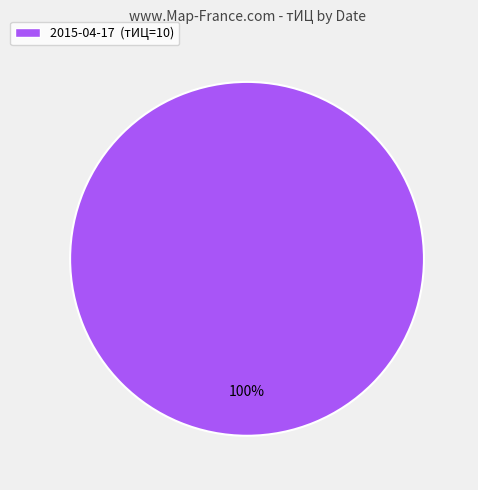

Rank the categories by value from highest to lowest.

2015-04-17 (тИЦ=10)